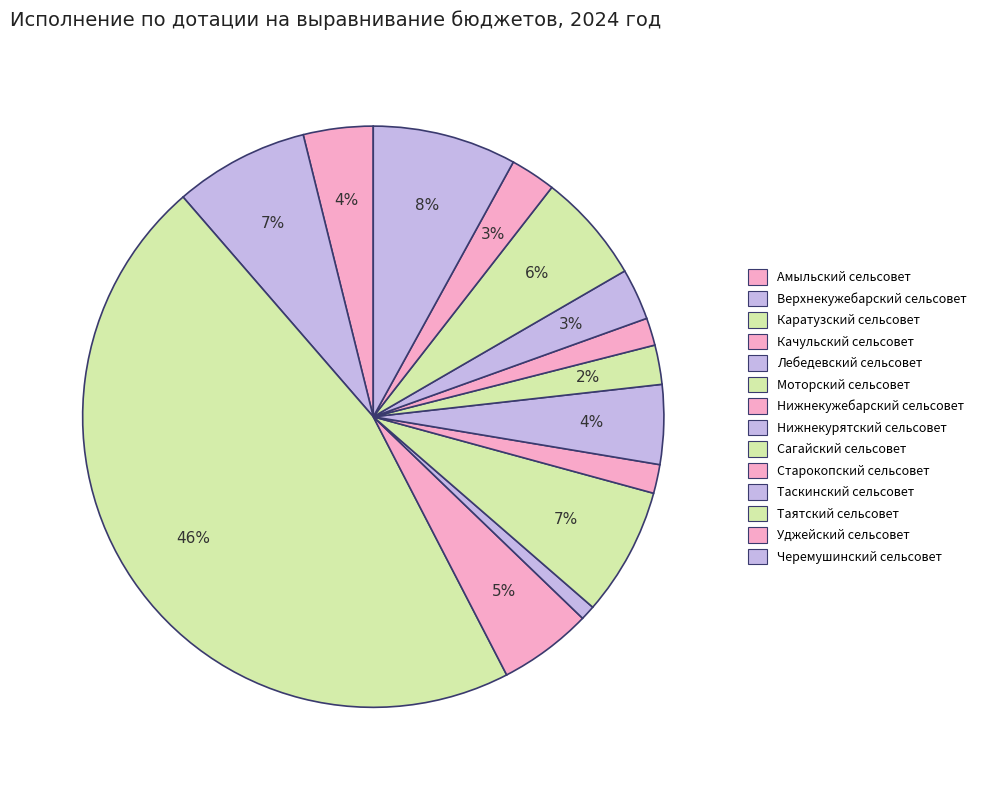

To the nearest percent, what is the difference between the Черемушинский сельсовет and Уджейский сельсовет slice percentages?

5%